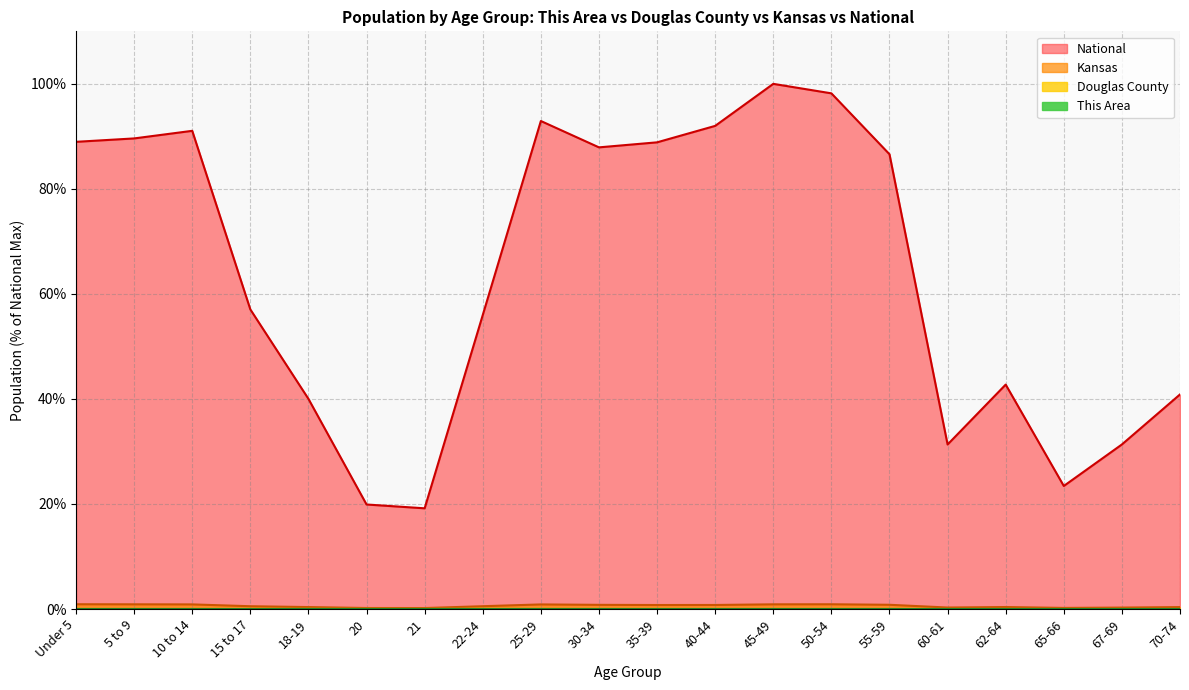

True or false: National and This Area cross at least once.

False